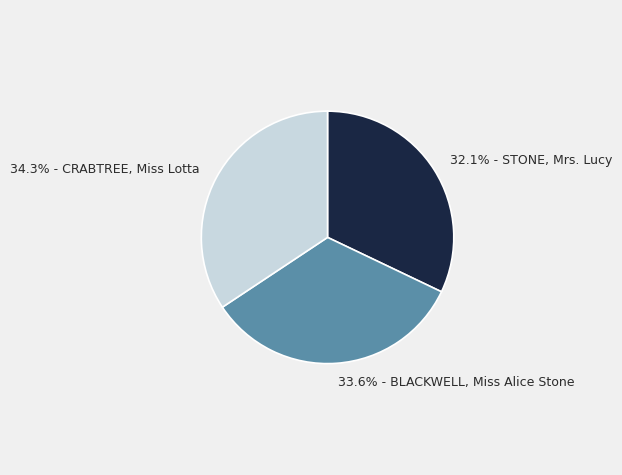

Rank the categories by value from highest to lowest.

34.3% - CRABTREE, Miss Lotta, 33.6% - BLACKWELL, Miss Alice Stone, 32.1% - STONE, Mrs. Lucy